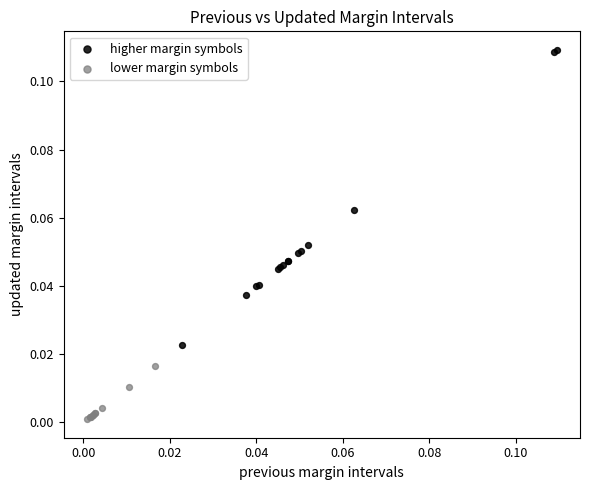

Which series reaches the maximum Y coordinate?

higher margin symbols